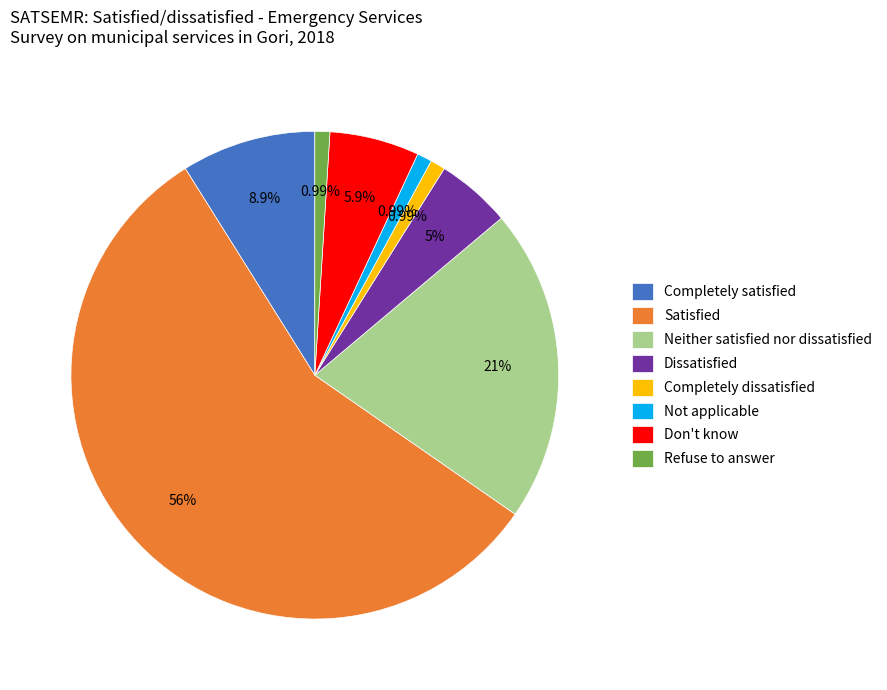

To the nearest percent, what portion does Satisfied represent?

56%